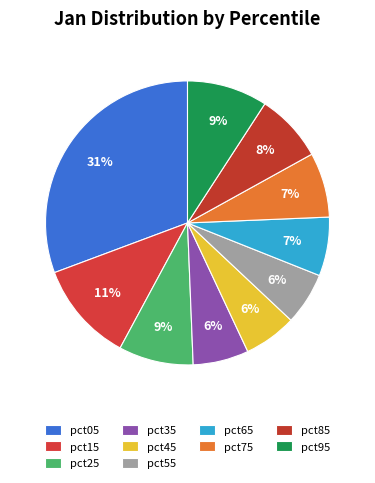

The pct45 slice represents 6% of the pie. True or false?

True